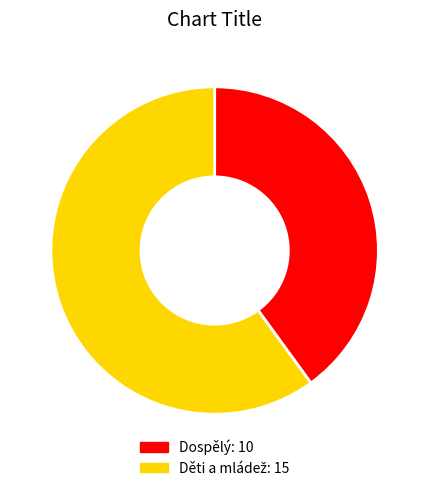

True or false: Dospělý accounts for 52% of the total.

False